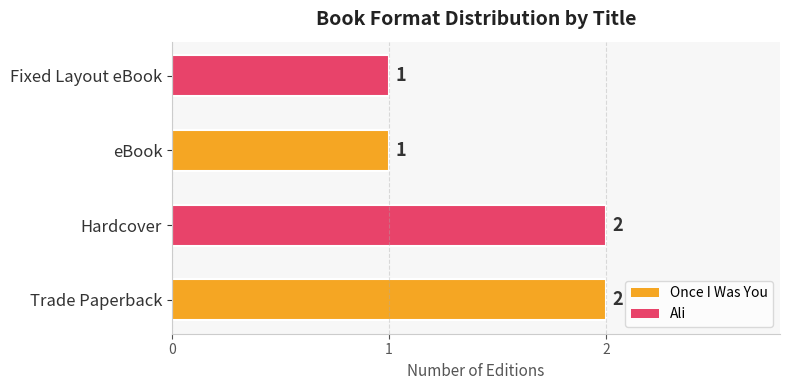

Count the values in the range 1 to 2.

4